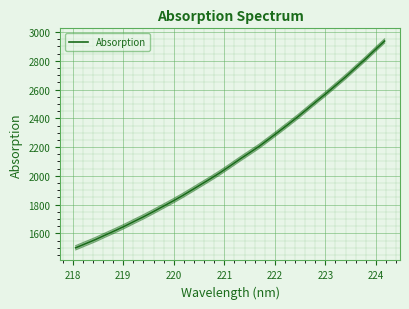

Does the chart display data point markers on the line(s)?

No